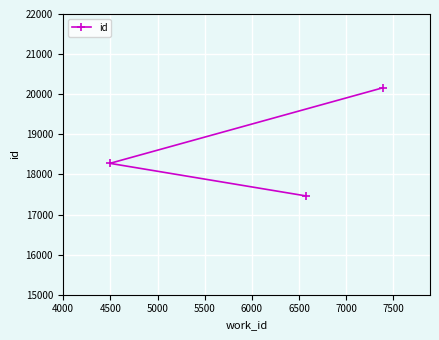

What is the greatest value displayed?

20160